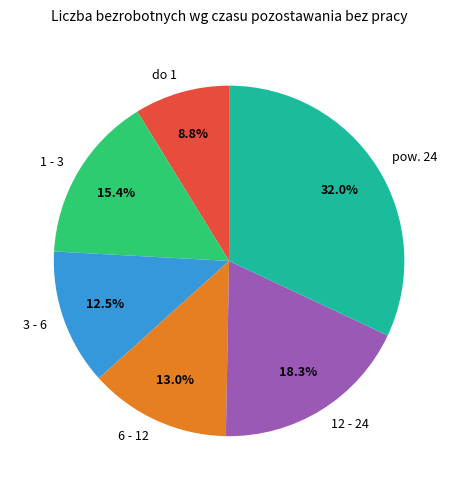

Which category has the smallest portion of the pie?

do 1